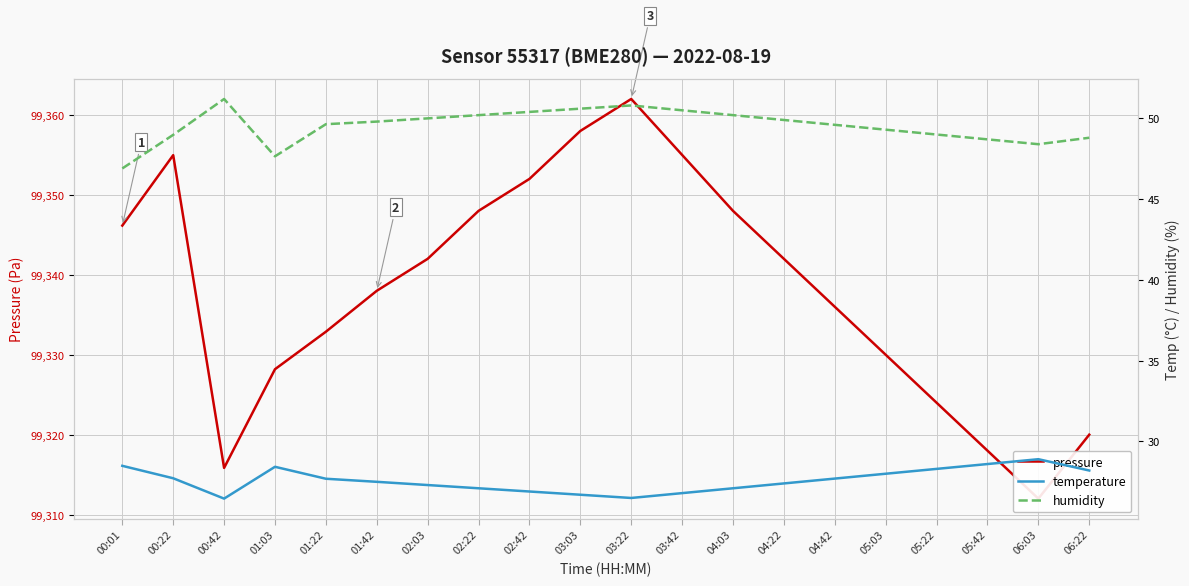

How many interior local valleys does the humidity series have?

2